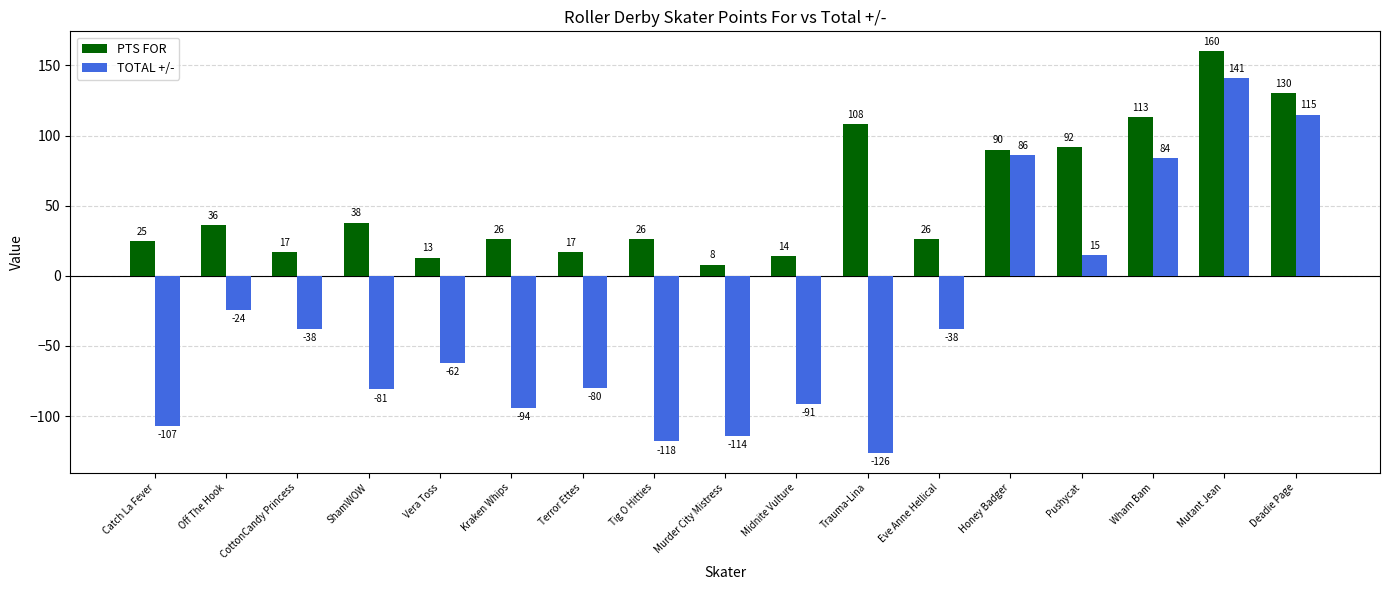

What is the average value of the PTS FOR series?

55